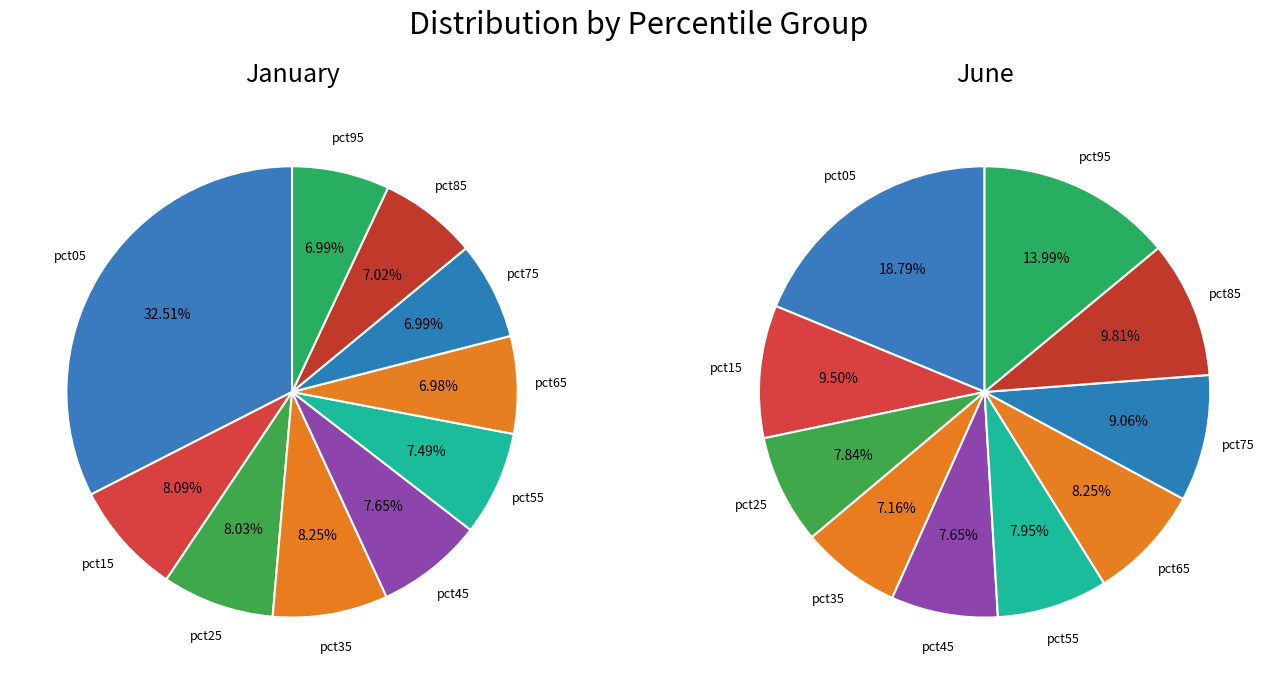

Rank the series by their average value, from lowest to highest.

Jun, Jan